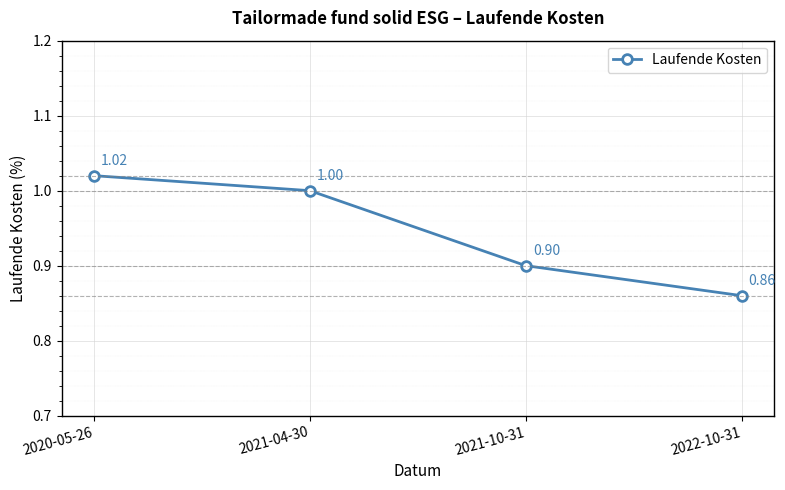

How many lines are shown in the chart?

1